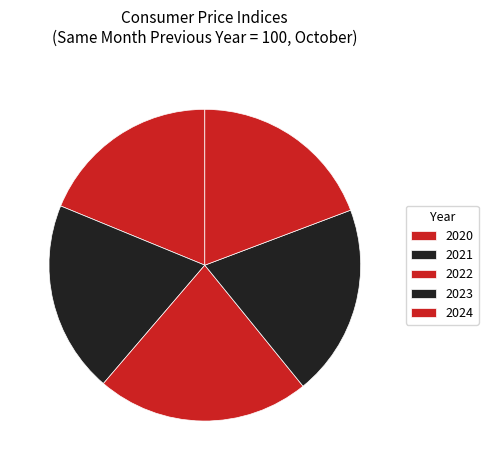

True or false: 2024 accounts for 19% of the total.

True